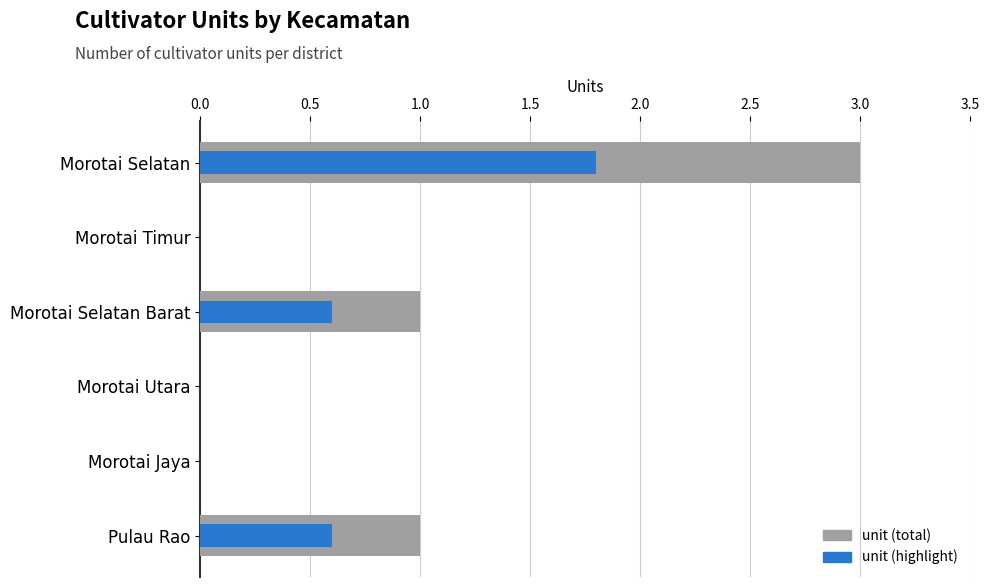

What position from the left is Morotai Utara?

4